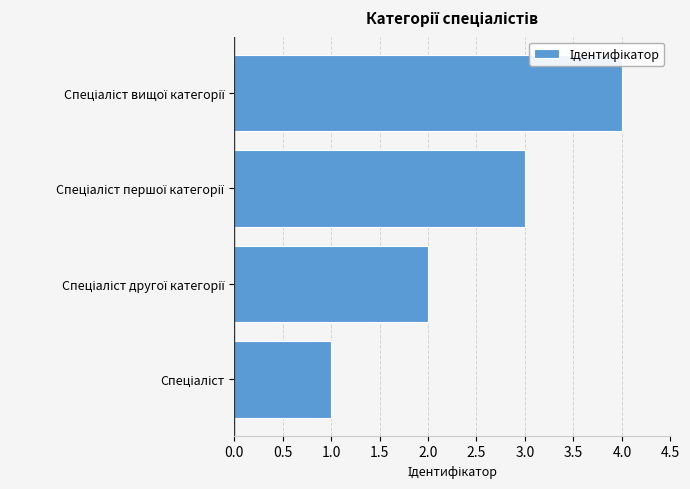

What is the sum of all values?

10